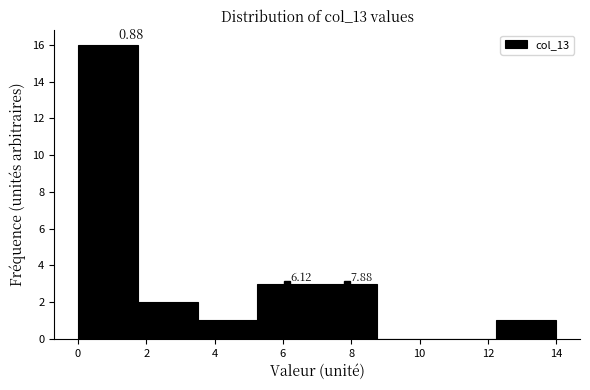

Which range on the x-axis has the tallest bar?

0.00 to 1.75